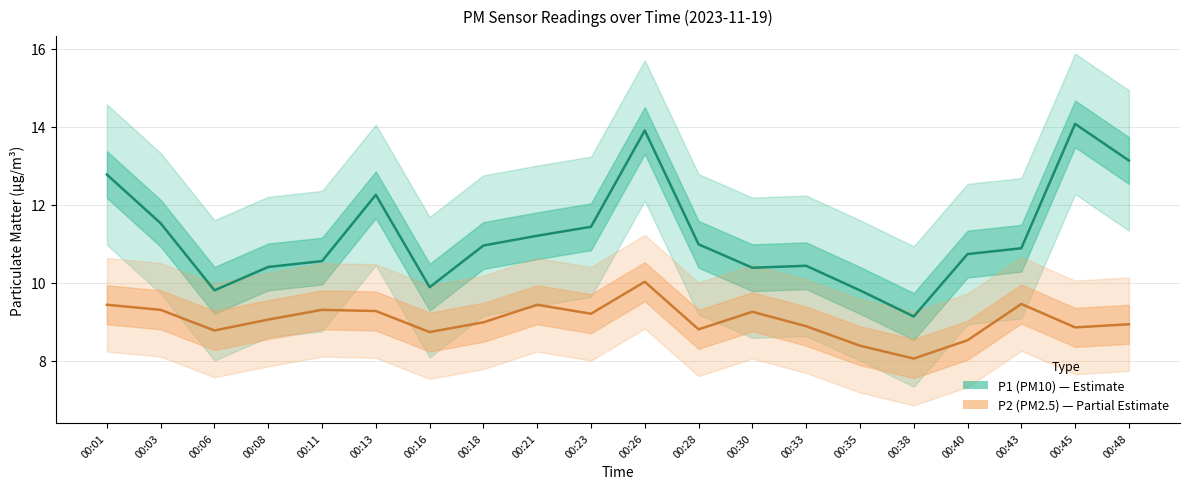

True or false: P2 (PM2.5) and P1 (PM10) cross at least once.

False